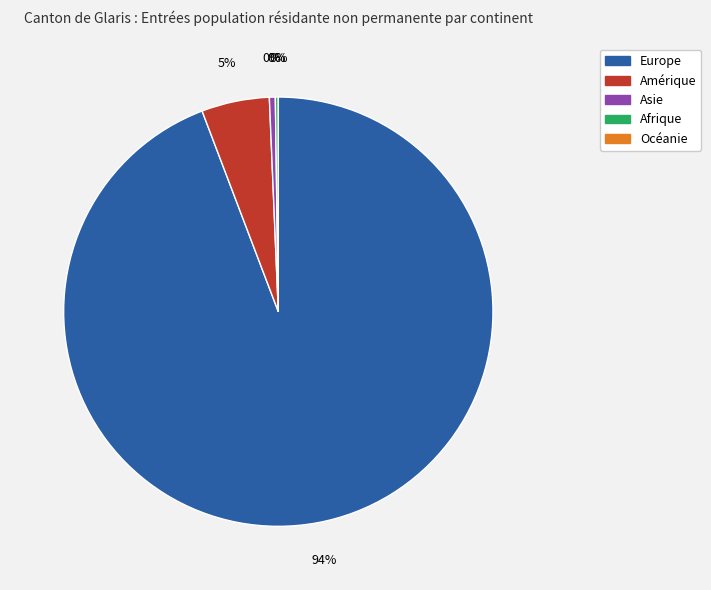

To the nearest percent, what percentage of the pie is Amérique?

5%